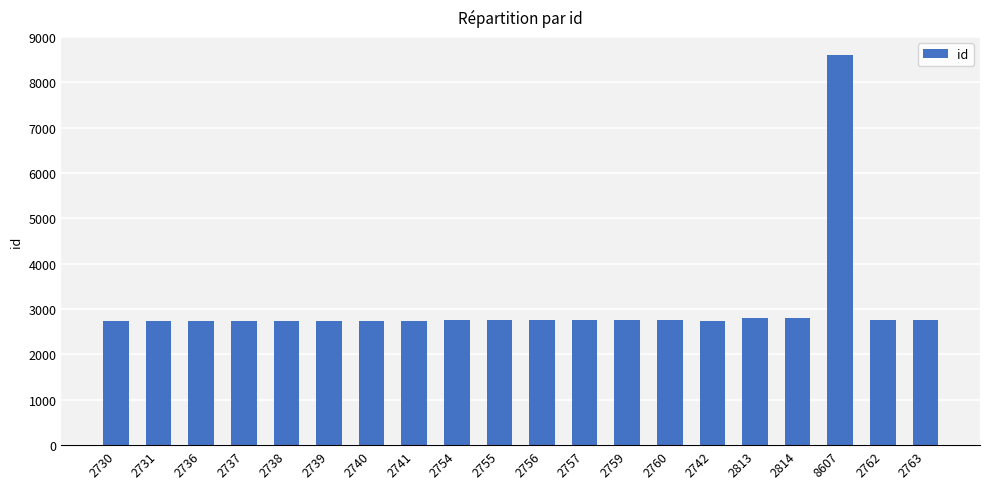

True or false: the data shows 1213 at 2740.

False